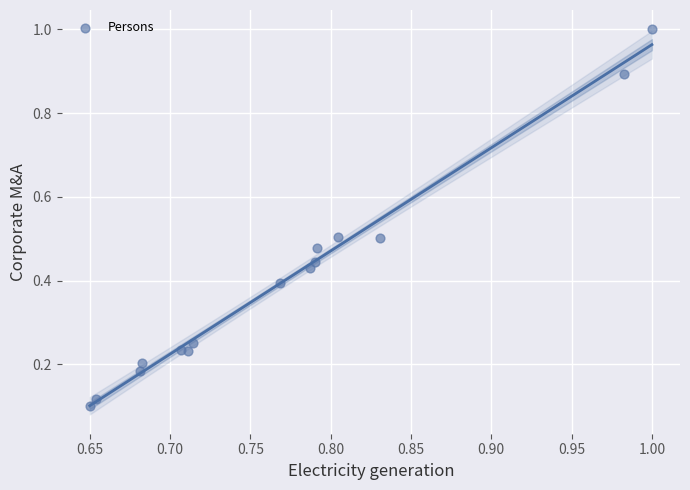

What is the range of Y values (max minus min)?

0.9